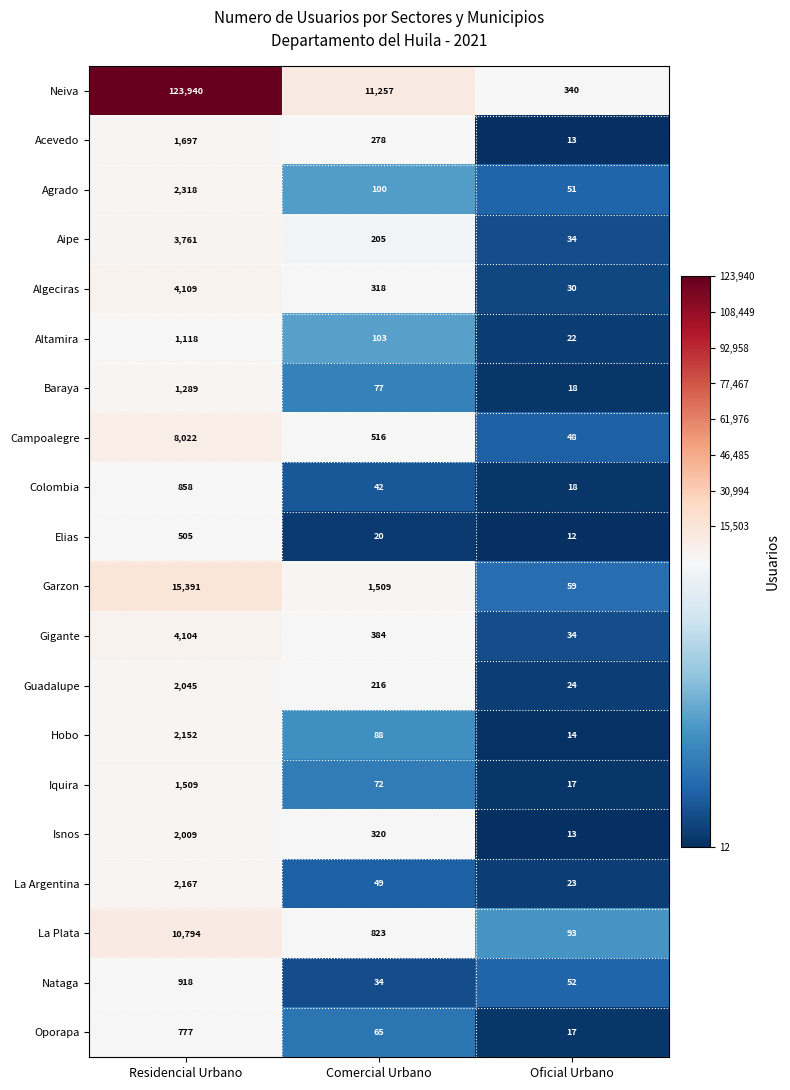

Which series has the largest total across all categories?

Neiva